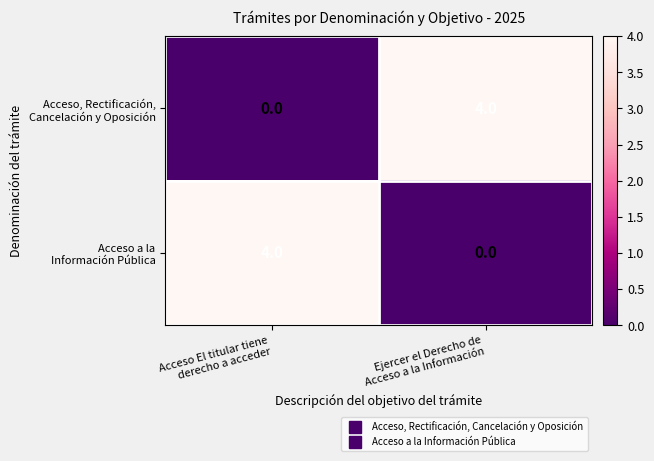

How many series are shown in this chart?

2